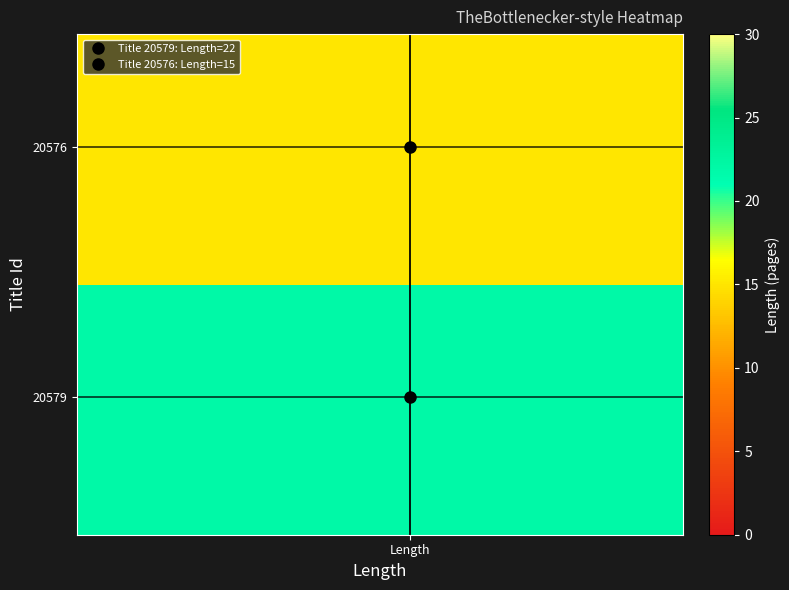

What is the maximum value shown in the chart?

22